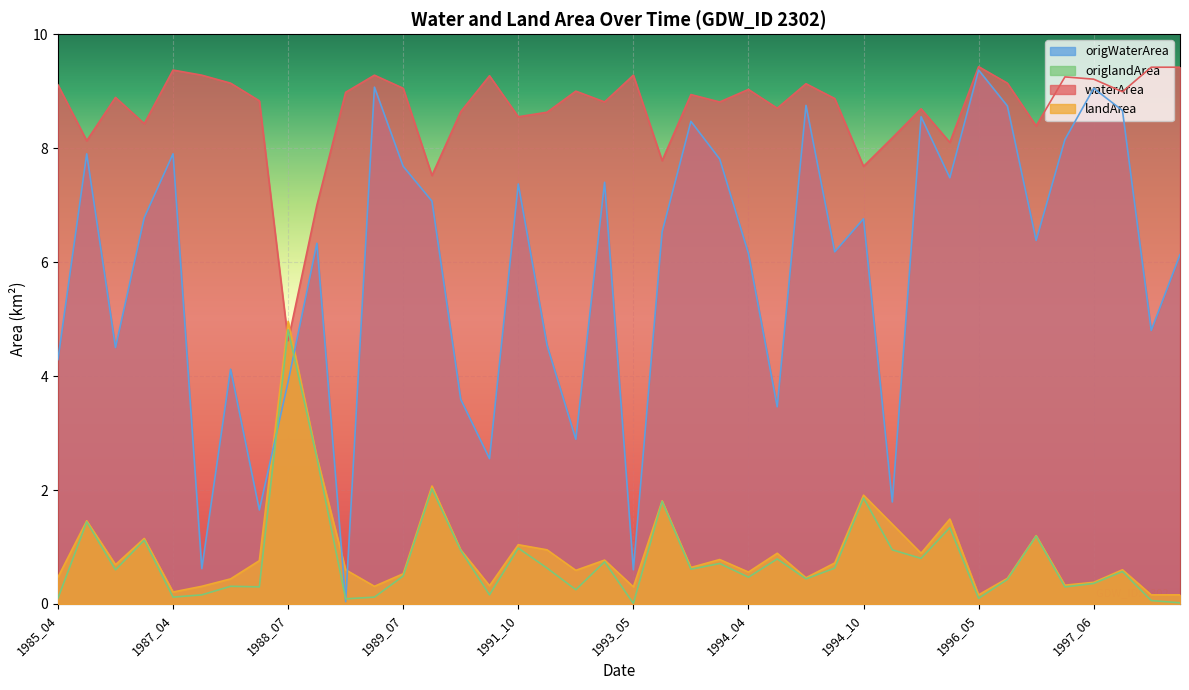

Rank the series at 1996_06 from highest to lowest value.

waterArea, origWaterArea, landArea, origlandArea